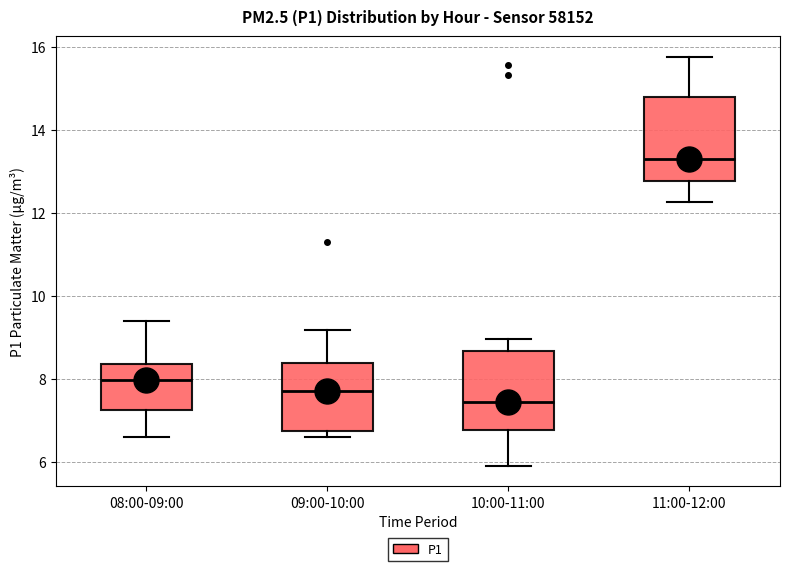

Reading left to right, read every box against the y-axis: the position of its median line, the range the box covers, and the ends of its whiskers. The values are not printed on the chart, so give them approximately, as read against the axis.

08:00-09:00: median 8.0, box 7.2 to 8.4, whiskers 6.6 to 9.4
09:00-10:00: median 7.8, box 6.8 to 8.4, whiskers 6.6 to 9.2
10:00-11:00: median 7.4, box 6.8 to 8.6, whiskers 6.0 to 9.0
11:00-12:00: median 13.4, box 12.8 to 14.8, whiskers 12.2 to 15.8